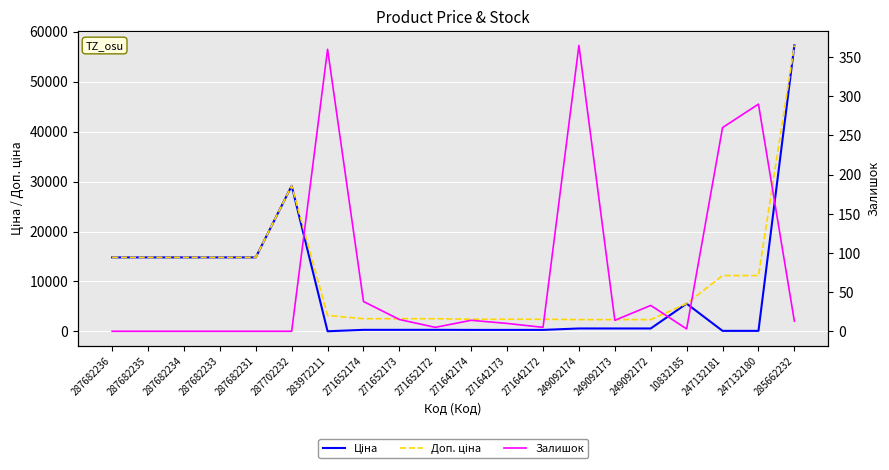

The value of Ціна at 271642172 is 304.1. True or false?

True